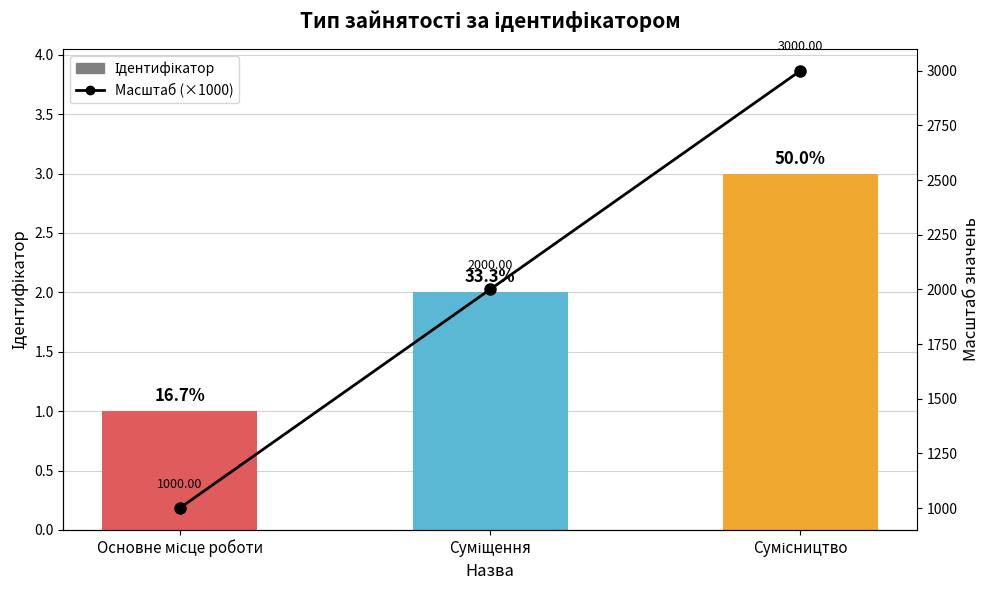

Which series has the largest range (max minus min)?

Масштаб (×1000)